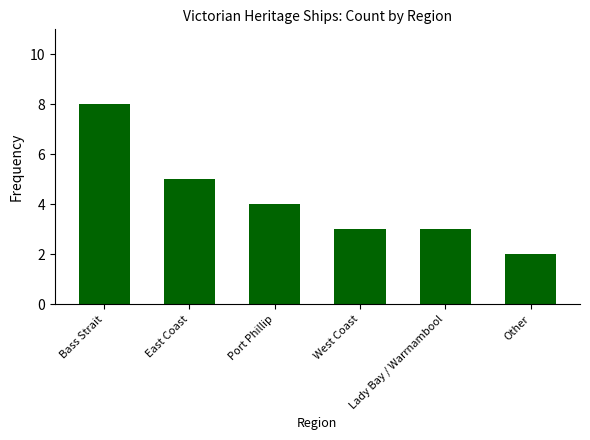

At which label does the data first exceed 4?

Bass Strait